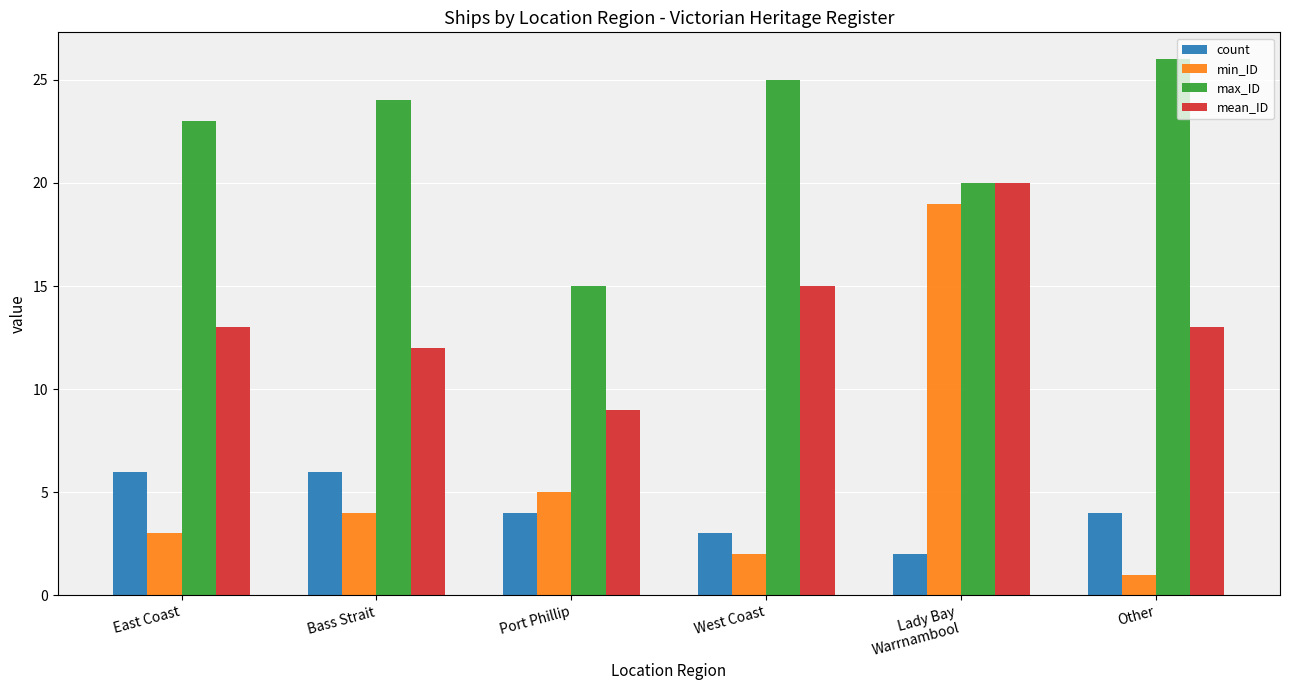

What is the highest value of the mean_ID series?

20